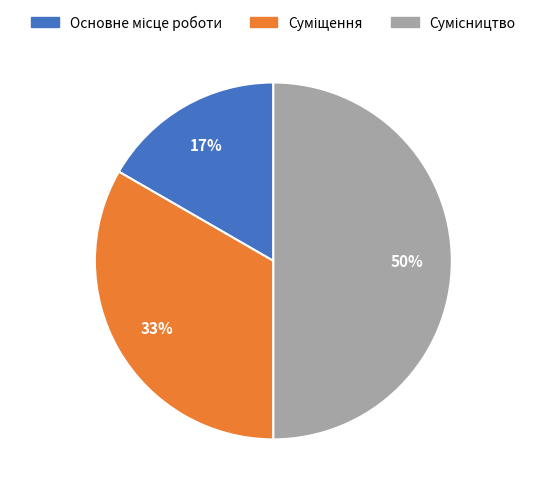

To the nearest percent, what is the difference between the largest and smallest slice percentages?

33%